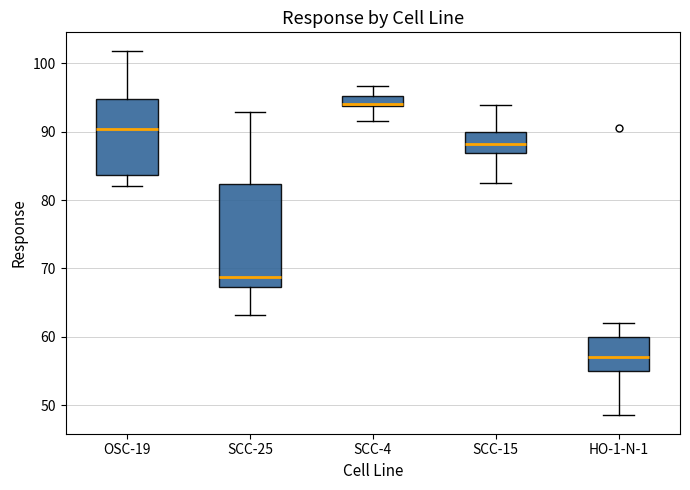

Where does the median line of the box for SCC-25 sit on the y-axis? The values are not printed on the chart, so give them approximately, as read against the axis.

69